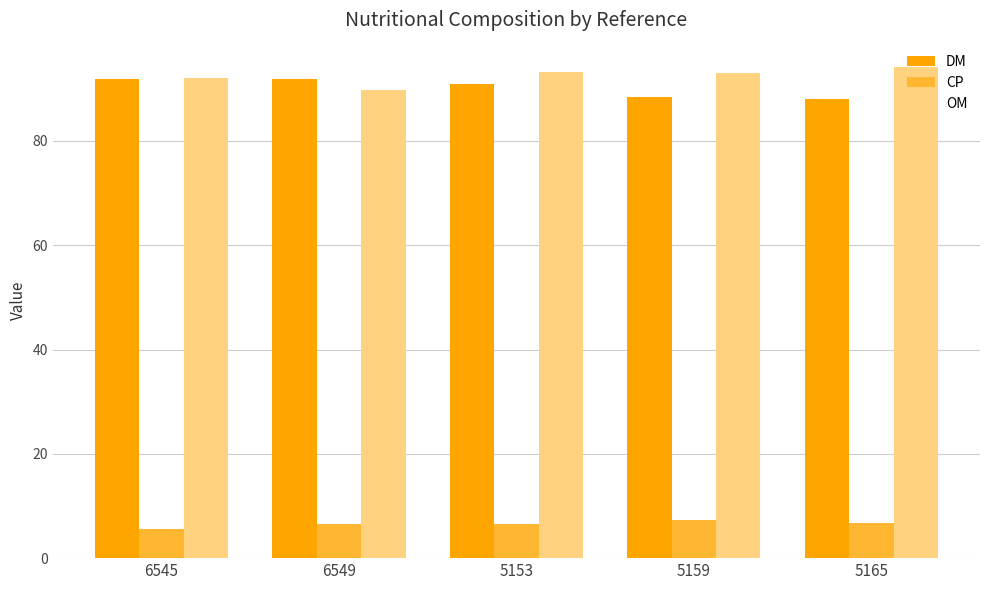

What is the label of the 3rd bar from the left?

5153